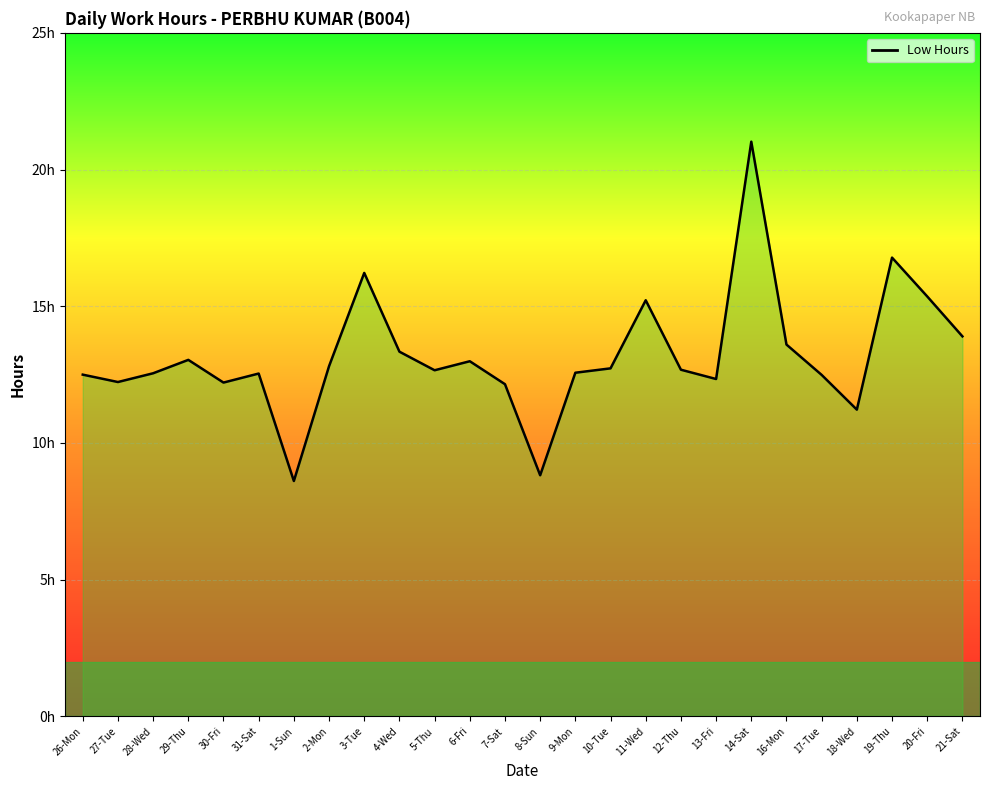

How many values are below 12?

3